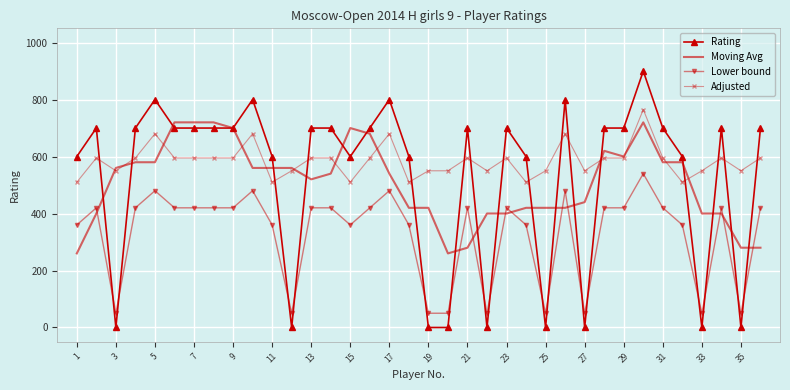

True or false: Lower bound and Rating intersect in this chart.

True